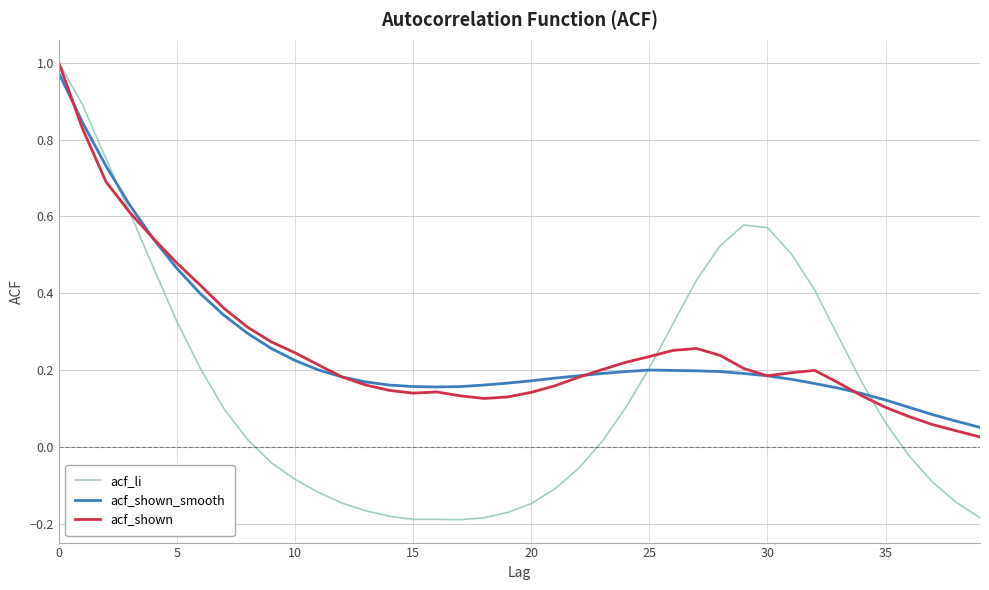

Which series has the largest range (max minus min)?

acf_li